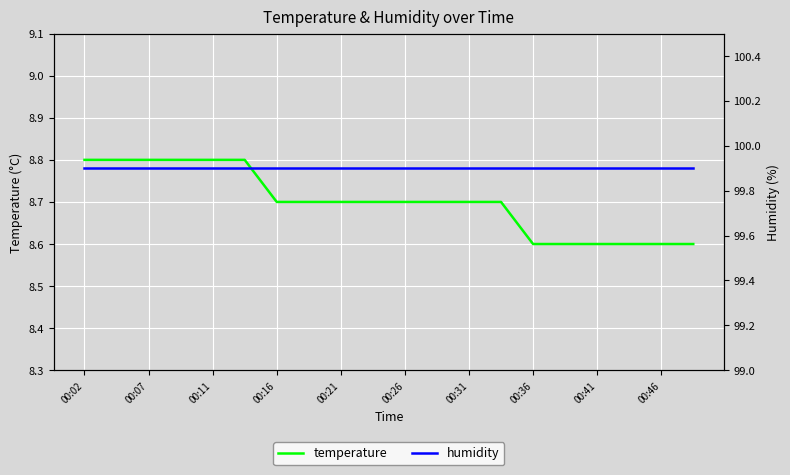

True or false: humidity and temperature cross at least once.

False